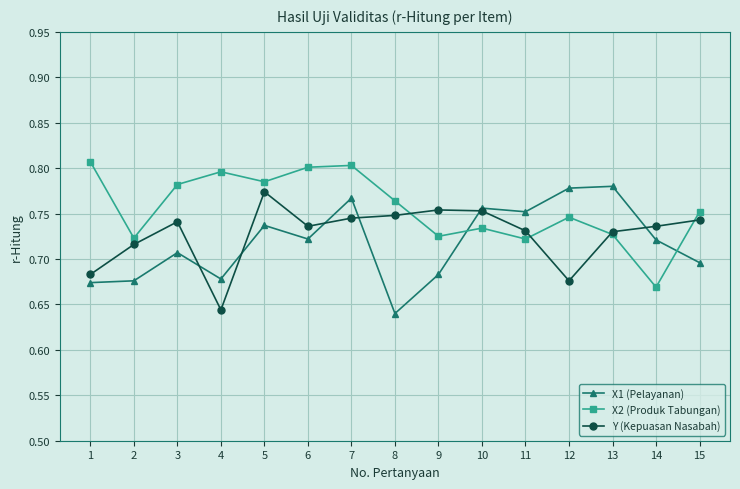

At which label does Y (Kepuasan Nasabah) reach its minimum?

4